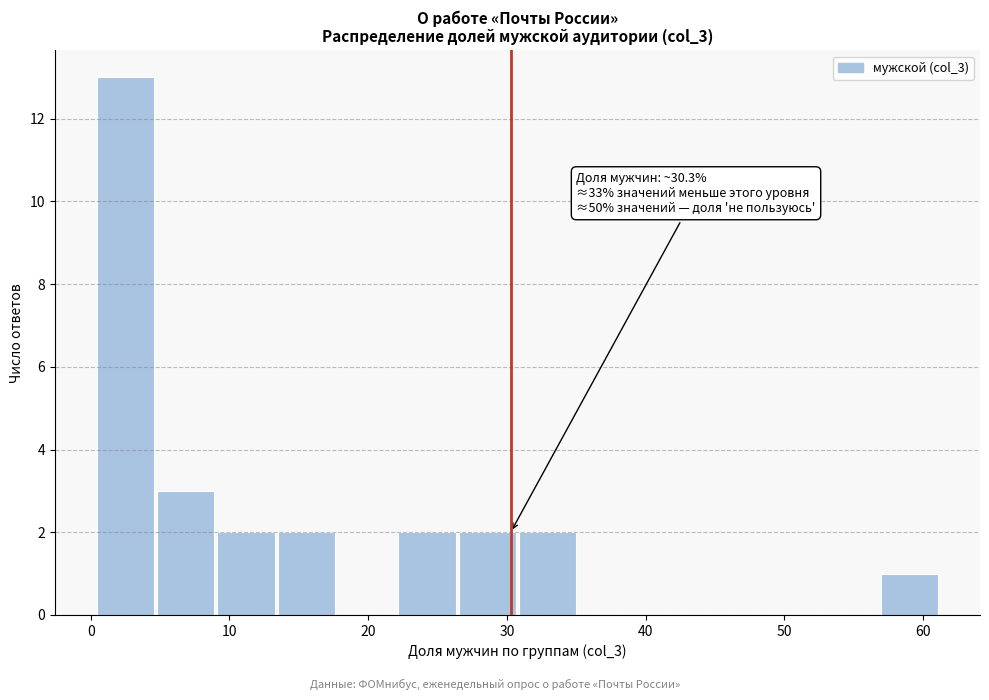

Which range on the x-axis has the tallest bar?

0 to 5